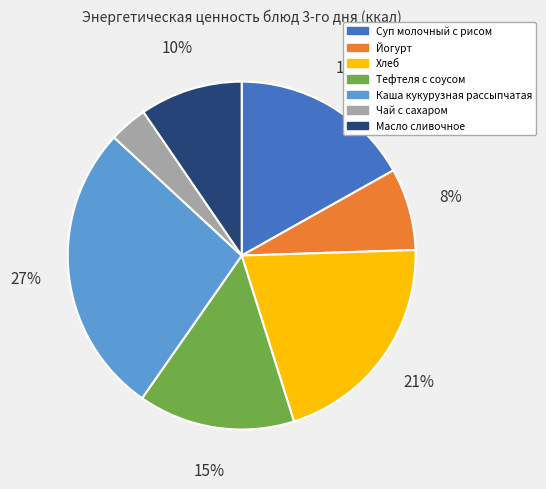

Approximately how many times larger is the value at Йогурт compared to Суп молочный с рисом?

0.5